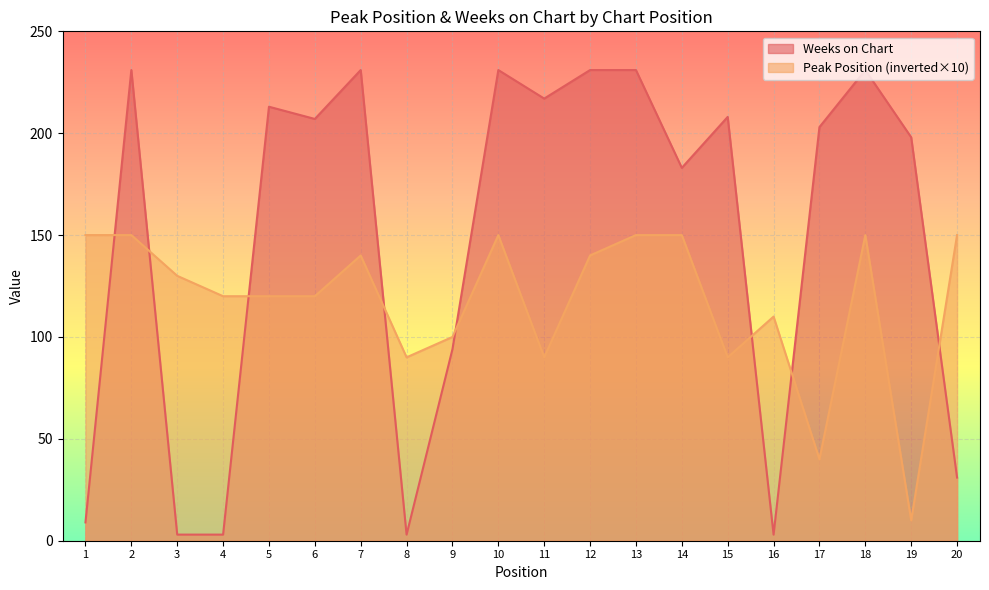

True or false: Peak Position has a value of 5 at 19.

False